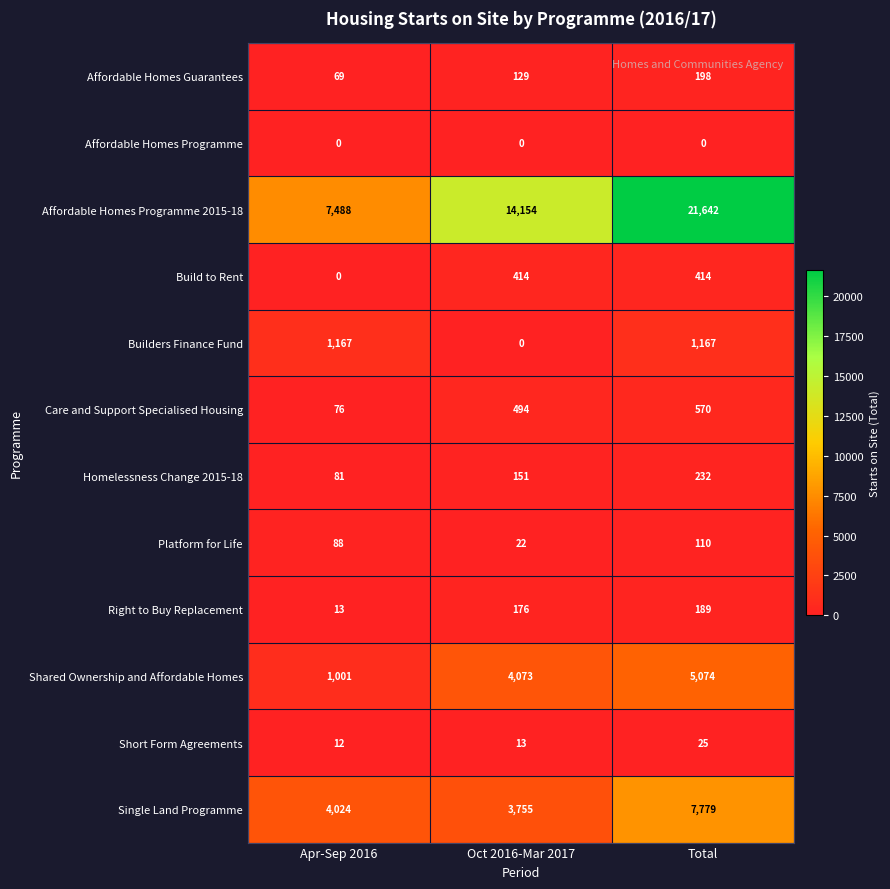

The value of Platform for Life at Apr-Sep 2016 is 88. True or false?

True